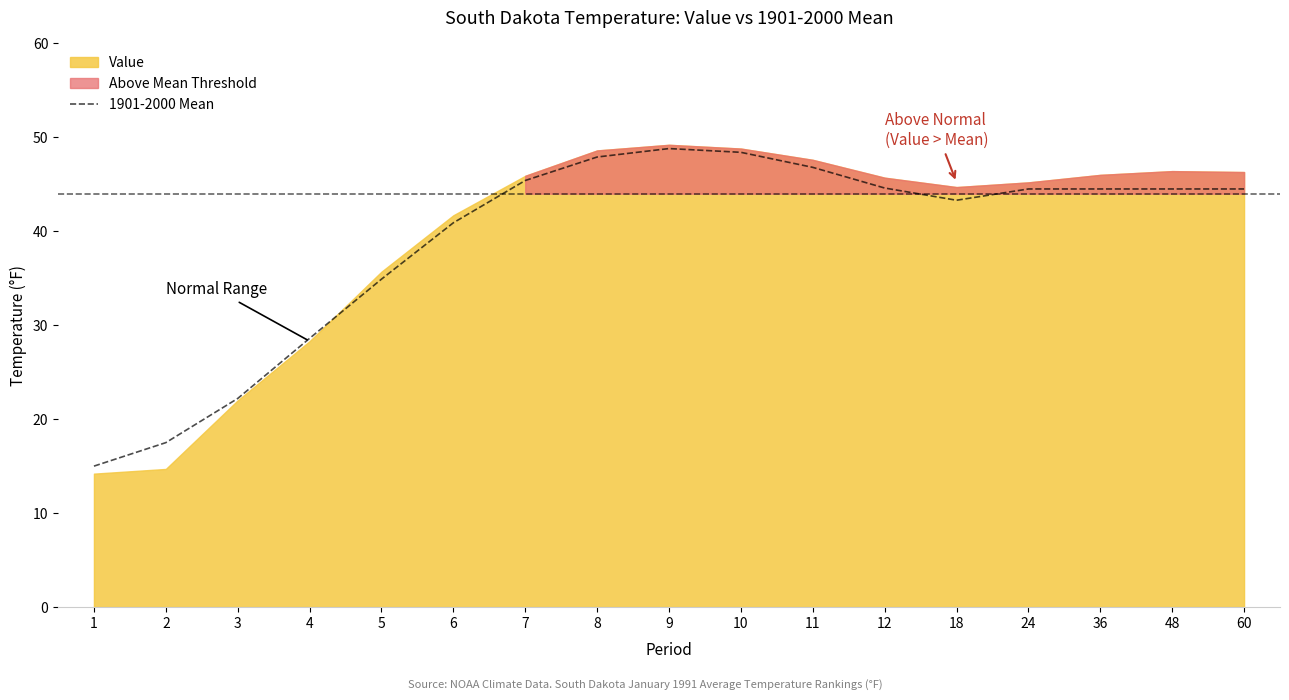

True or false: 1901-2000 Mean has a value of 44.5 at 36.

True